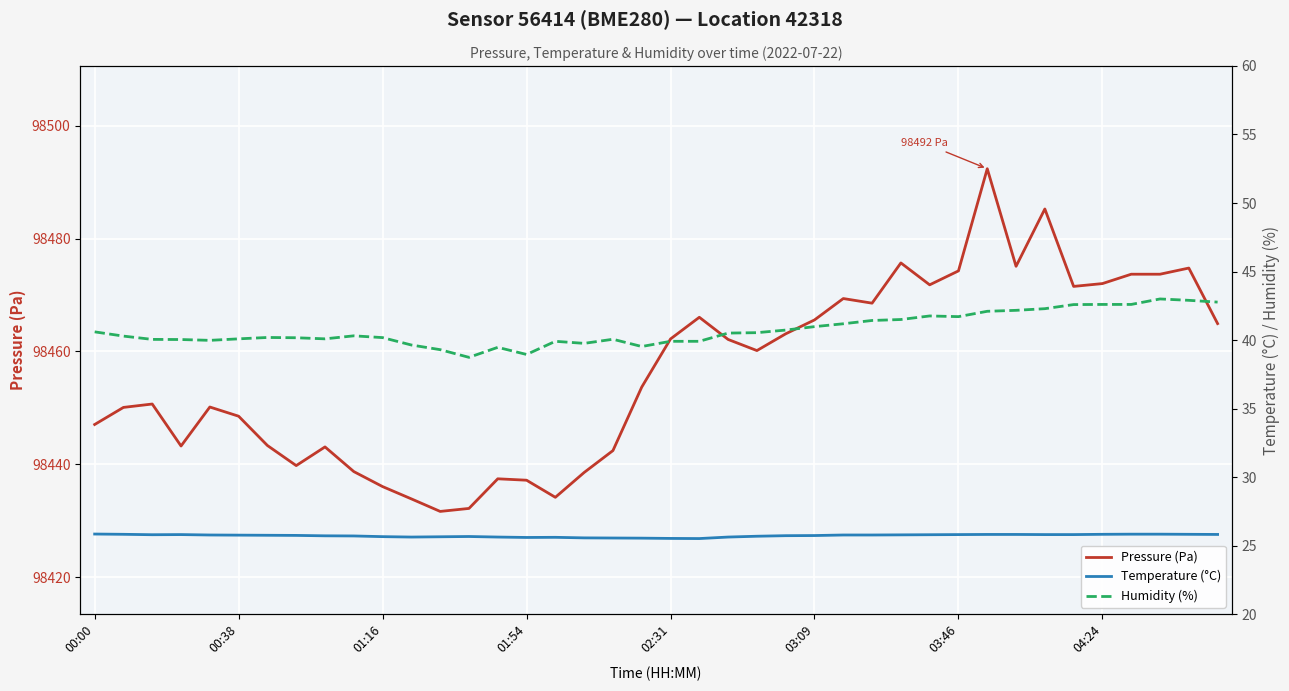

Count the number of categories in the chart.

40